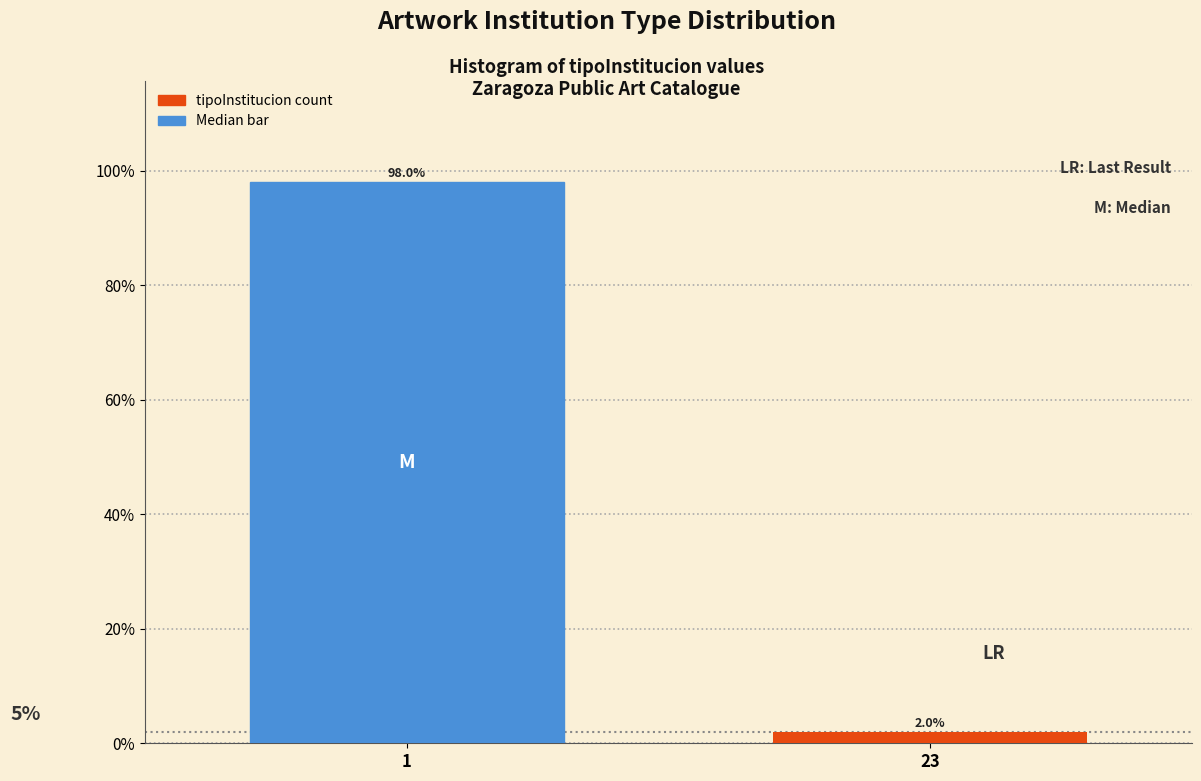

Reading right to left, extract all data points from this chart.

23=2	1=98